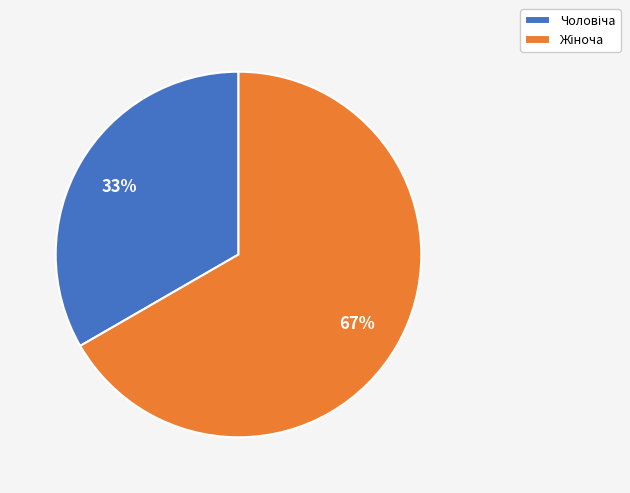

To the nearest percent, what is the average slice percentage?

50%